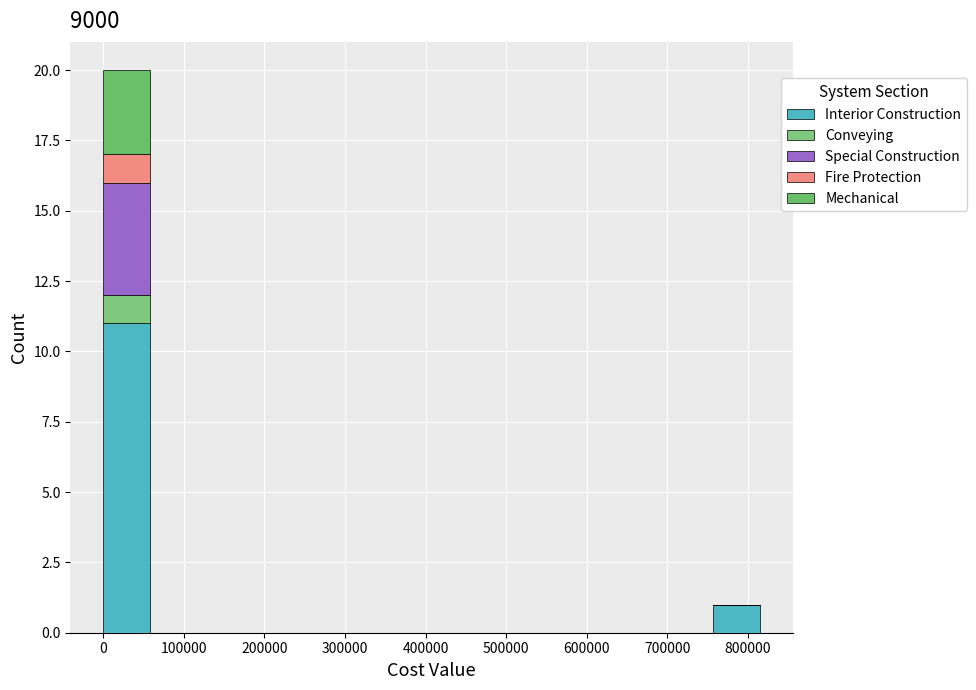

What is the total height of the stacked bar covering 0 to 60000 on the x-axis? Neither the bar edges nor the heights are printed on the chart, so give them approximately, as read against the axes.

20